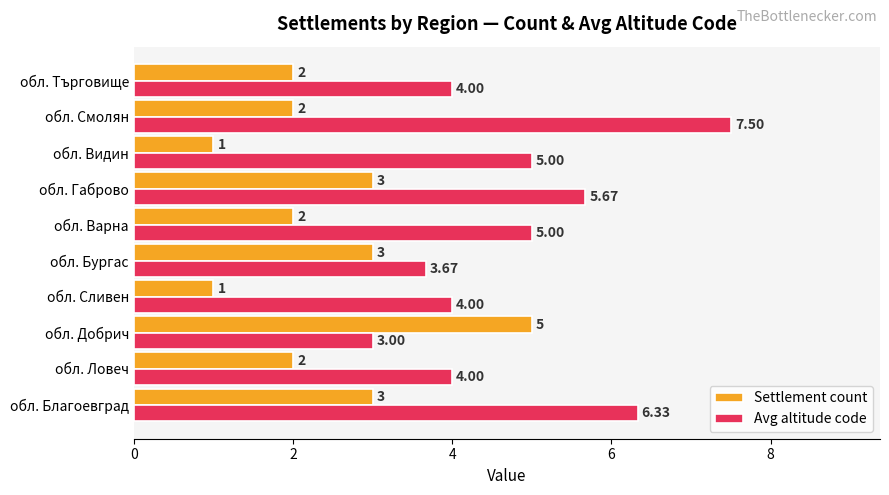

What is the sum of all Avg altitude code values?

48.2